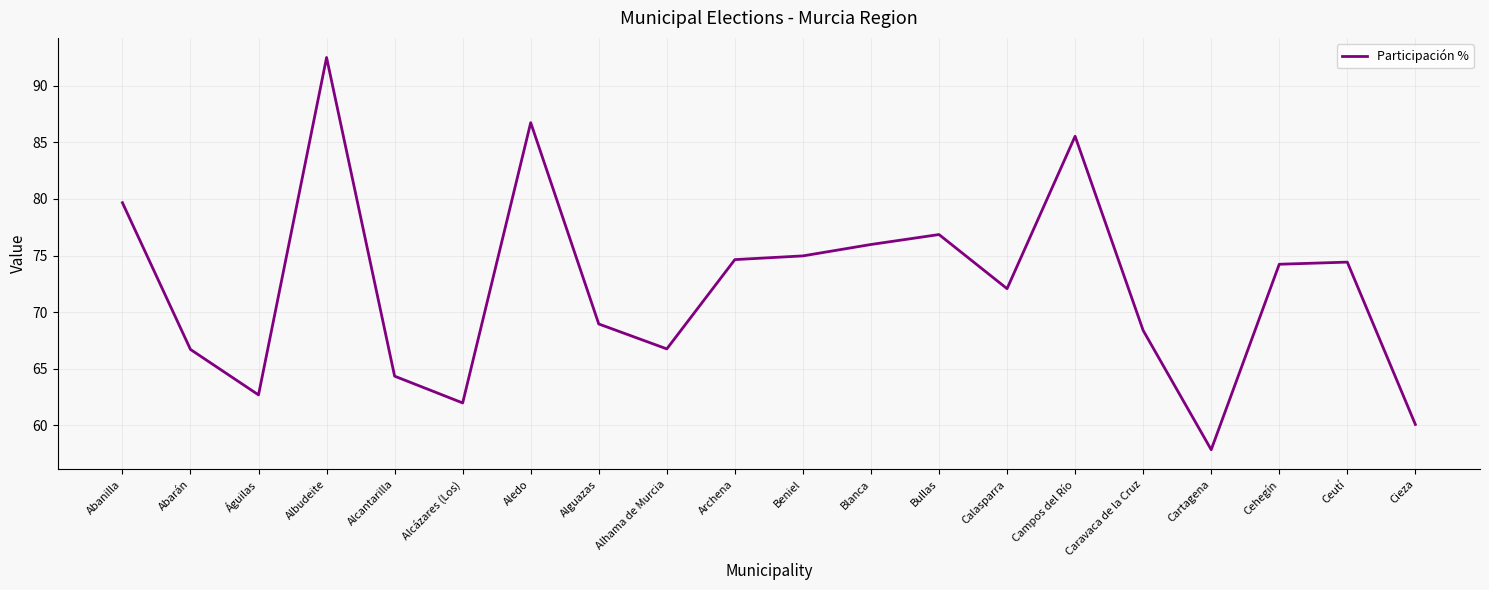

Between Cieza and Calasparra, which is larger?

Calasparra